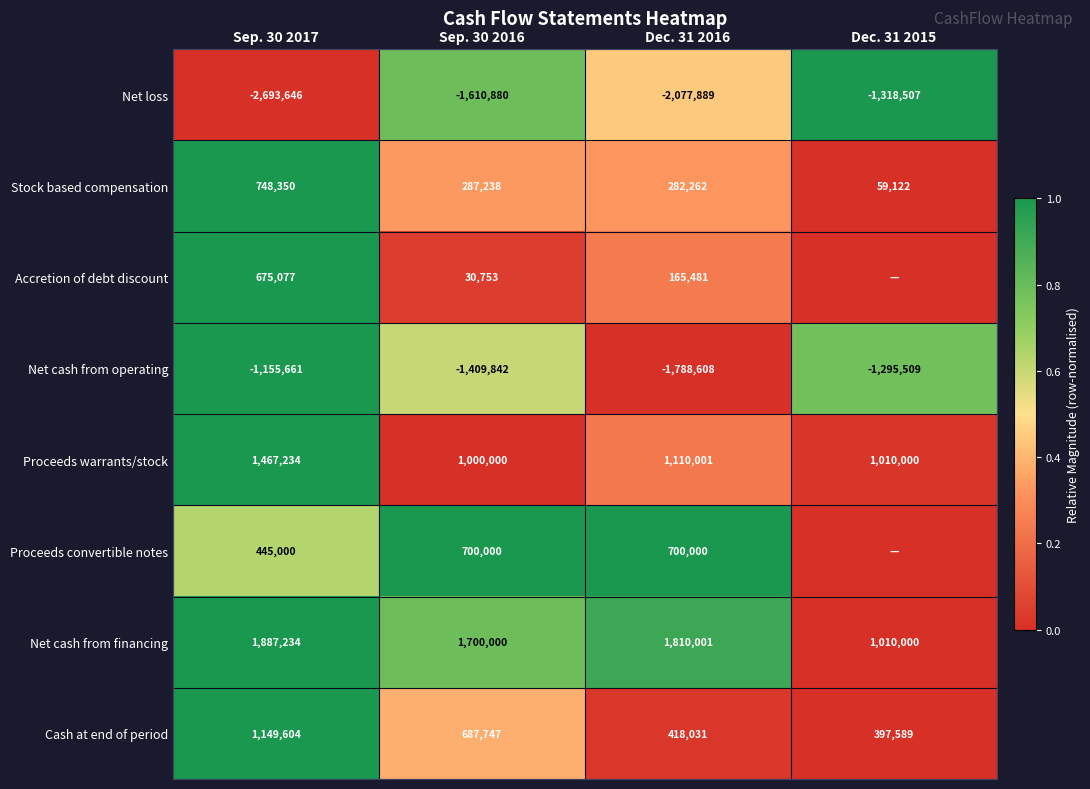

At which label does Stock based compensation reach its peak?

Sep. 30 2017